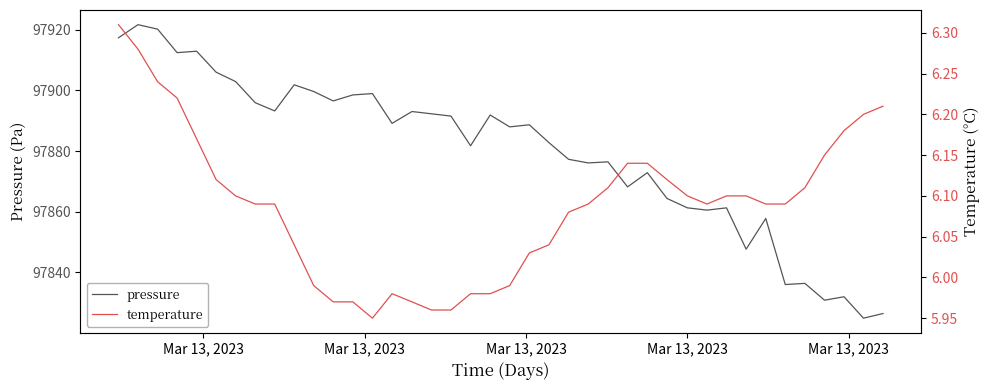

Does the chart have visible grid lines?

No